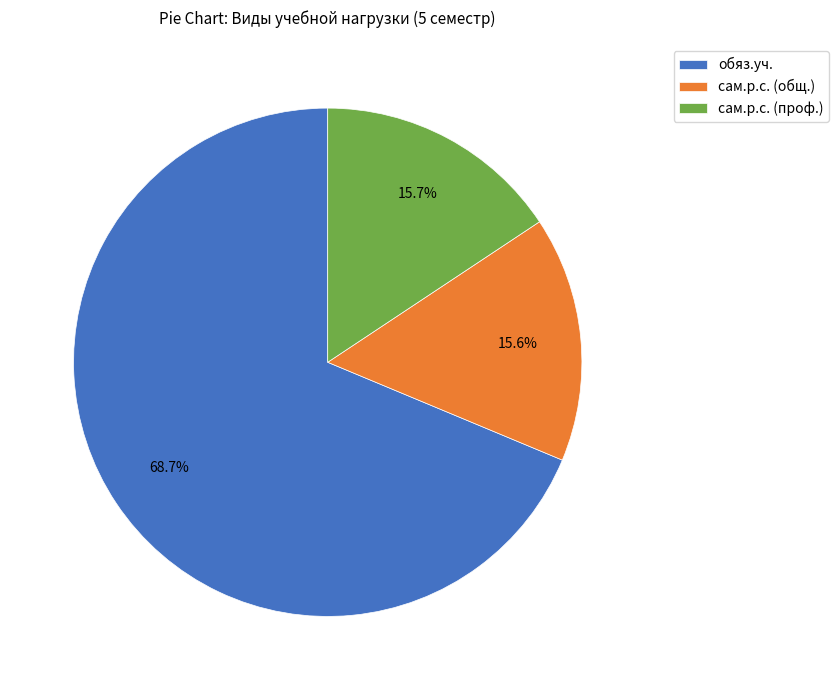

Approximately how many times larger is the value at сам.р.с. (общ.) compared to сам.р.с. (проф.)?

1.0